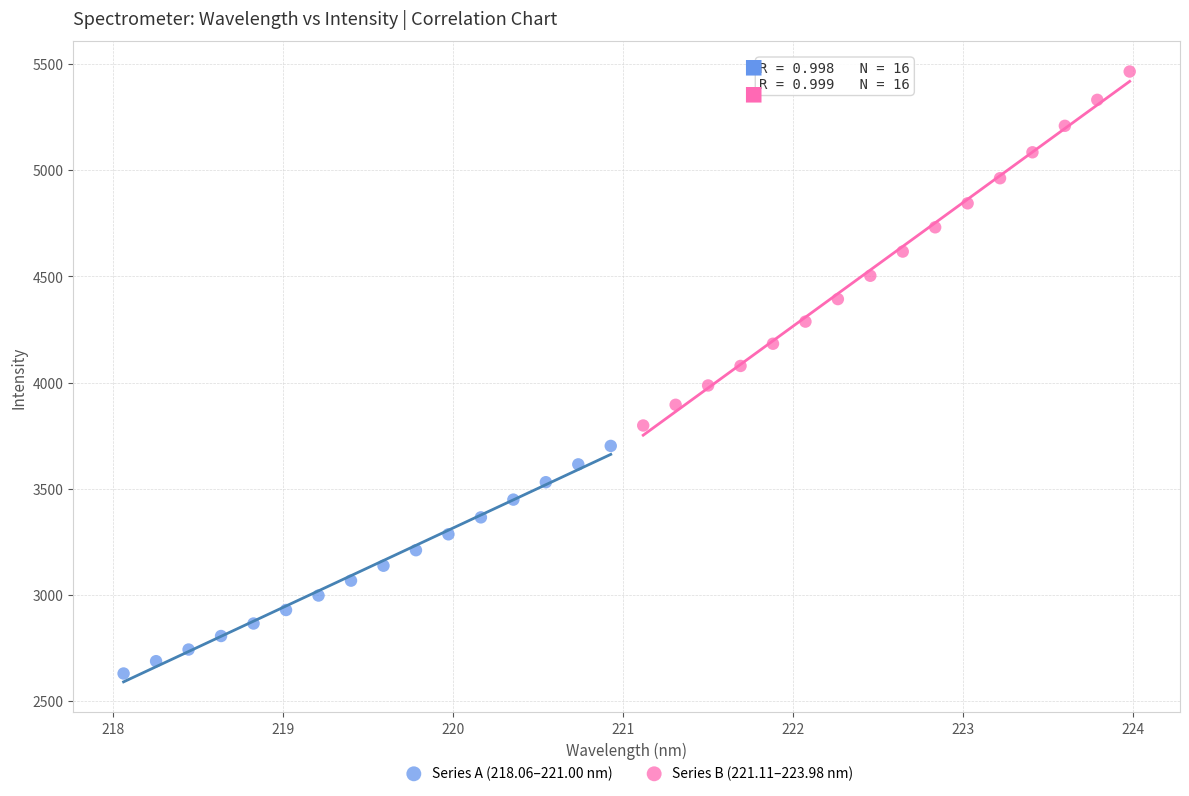

What are all the series names shown in the legend?

Series A (218.06–221.00 nm), Series B (221.11–223.98 nm)